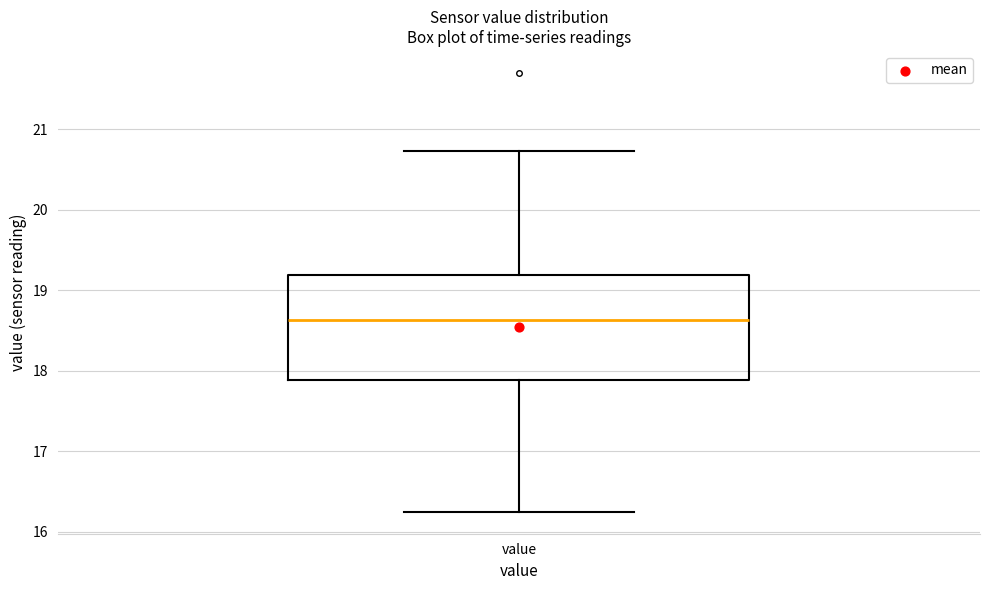

Where does the lower whisker of the box for value end on the y-axis? The values are not printed on the chart, so give them approximately, as read against the axis.

16.3